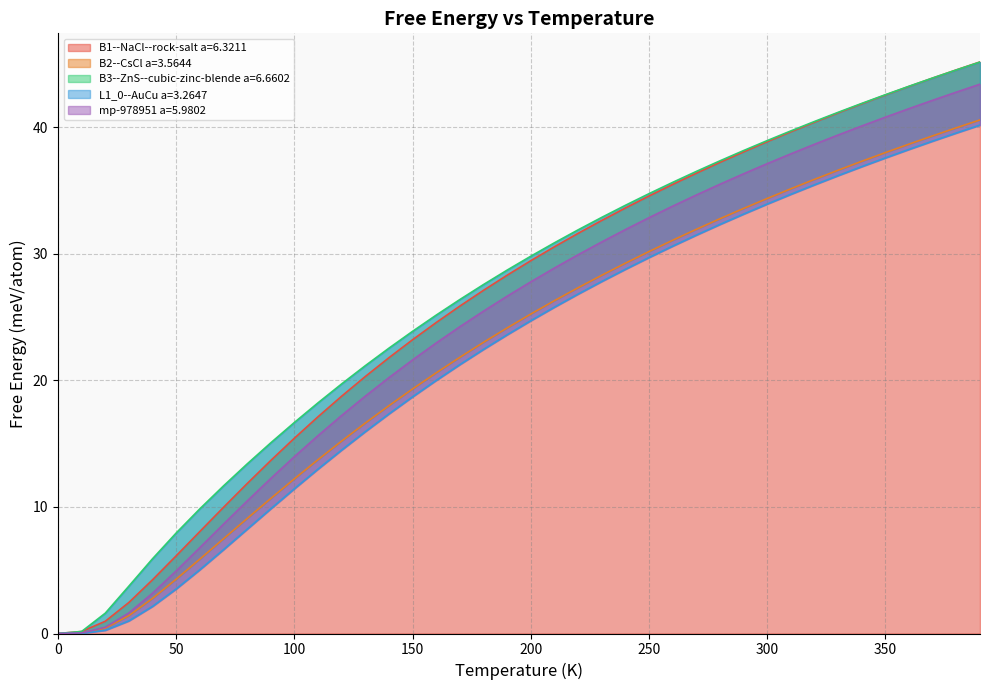

What is the total value across all series at 220.0?

147.6